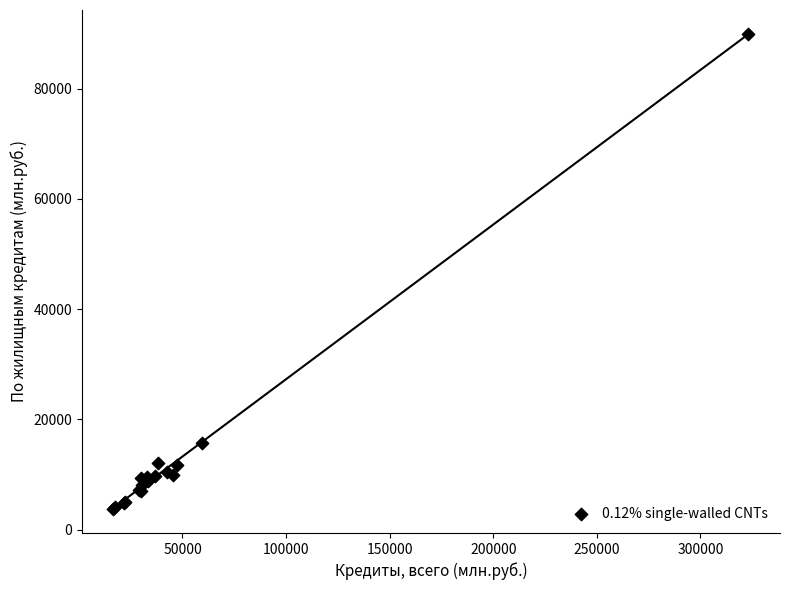

What Y value in the scatter plot is closest to 46835?

15651